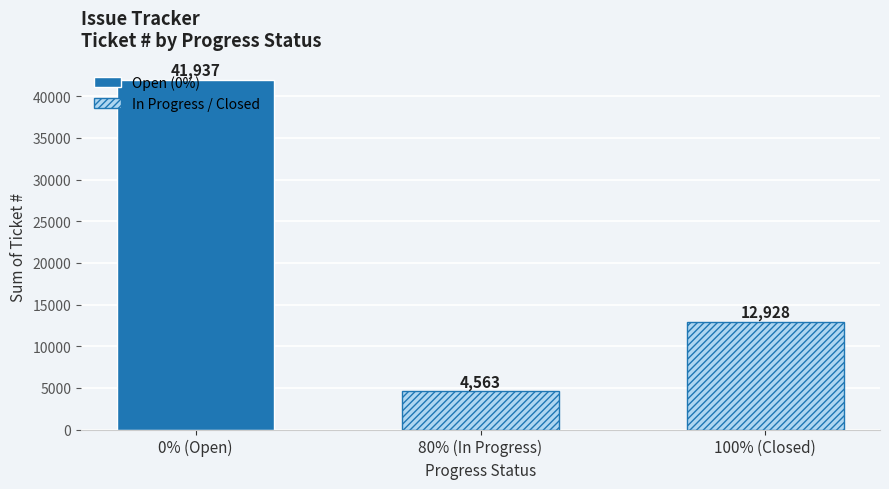

Count the number of data series in this chart.

1